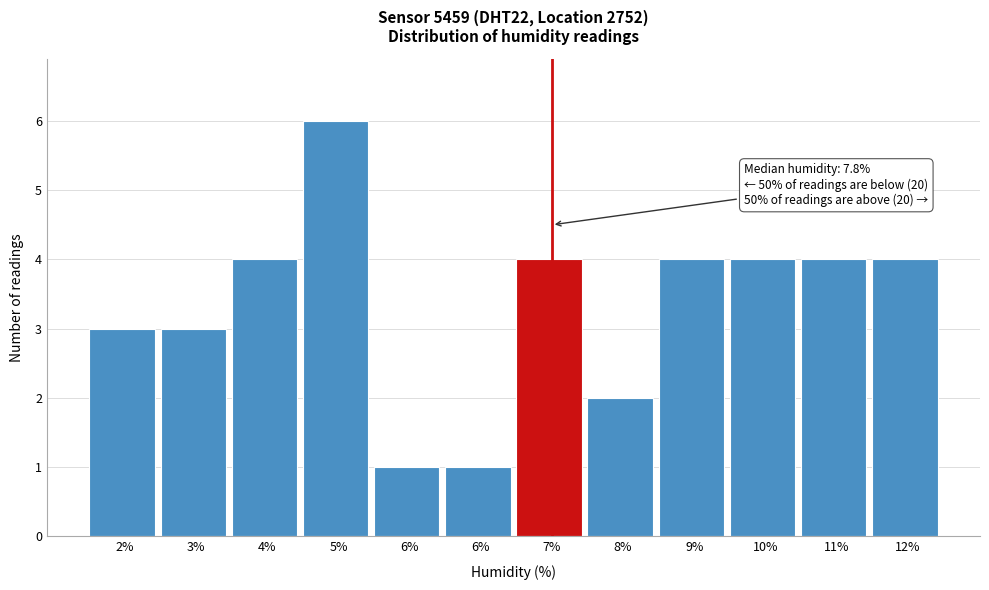

Does the chart contain any negative values?

No